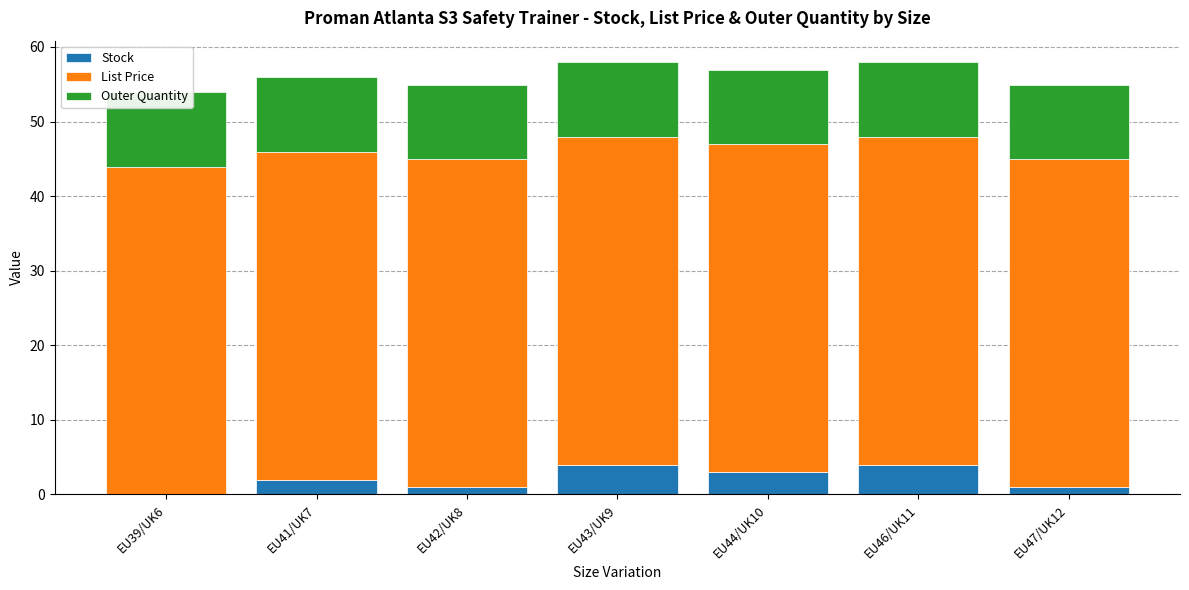

At which category is the sum across all series the highest?

EU43/UK9